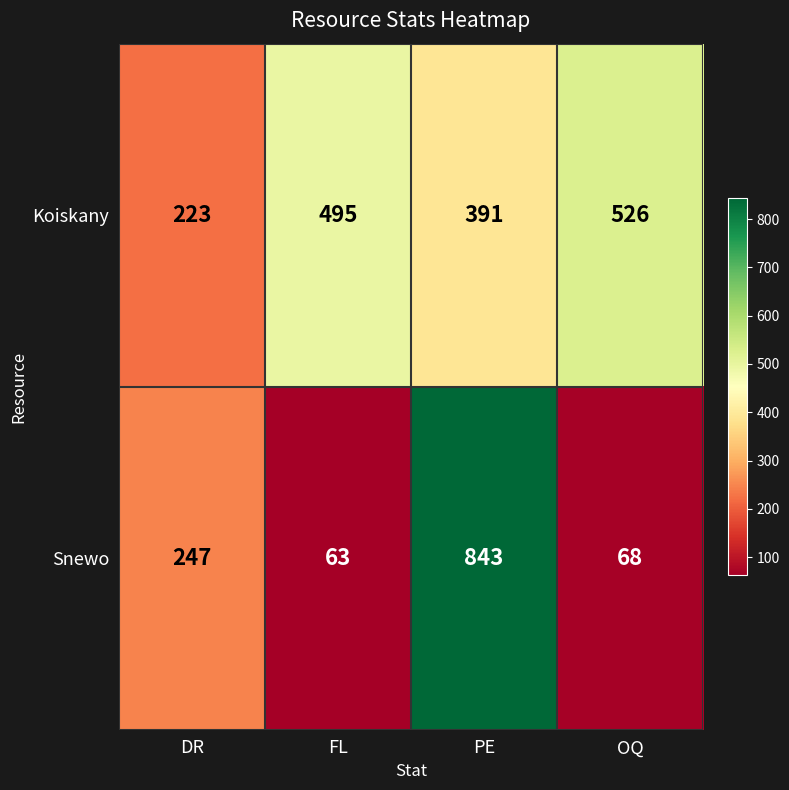

True or false: Koiskany has a value of 495 at FL.

True